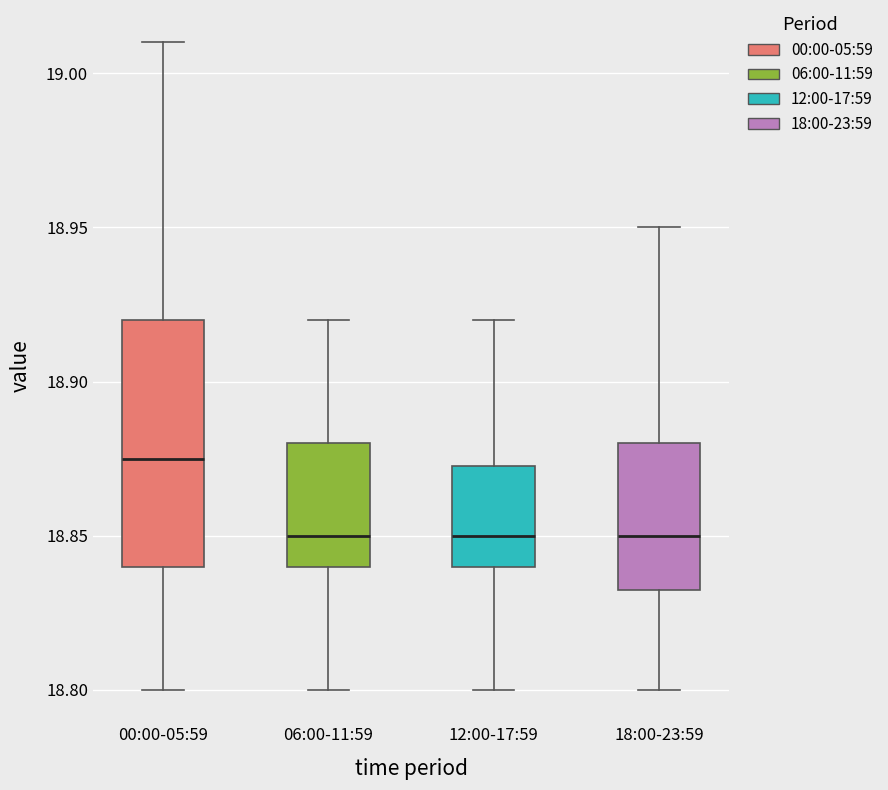

Reading left to right, transcribe this box plot: for each box, give where its median line is, the range the box spans, and where its two whiskers end, as read against the y-axis. The values are not printed on the chart, so give them approximately, as read against the axis.

00:00-05:59: median 18.875, box 18.840 to 18.920, whiskers 18.800 to 19.010
06:00-11:59: median 18.850, box 18.840 to 18.880, whiskers 18.800 to 18.920
12:00-17:59: median 18.850, box 18.840 to 18.875, whiskers 18.800 to 18.920
18:00-23:59: median 18.850, box 18.835 to 18.880, whiskers 18.800 to 18.950